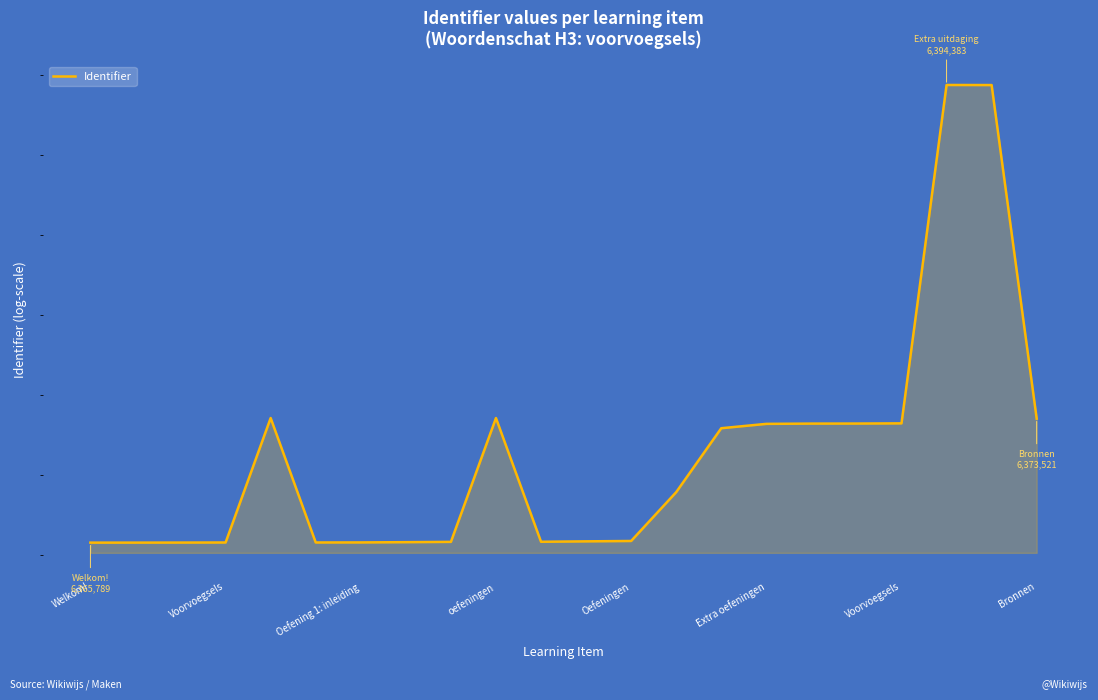

What is the sum of the values at 10 and 21?

12739364